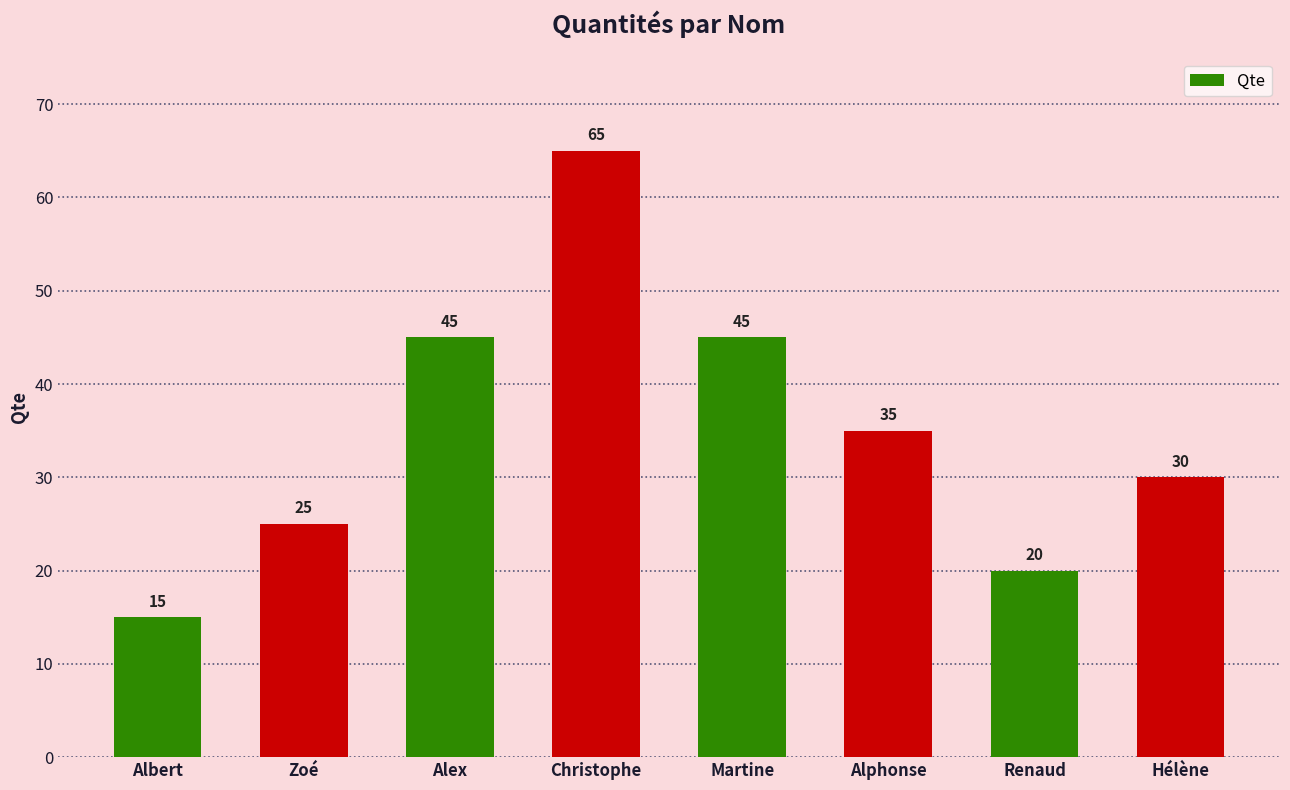

What is the ratio of the value at Albert to the value at Alex?

0.3